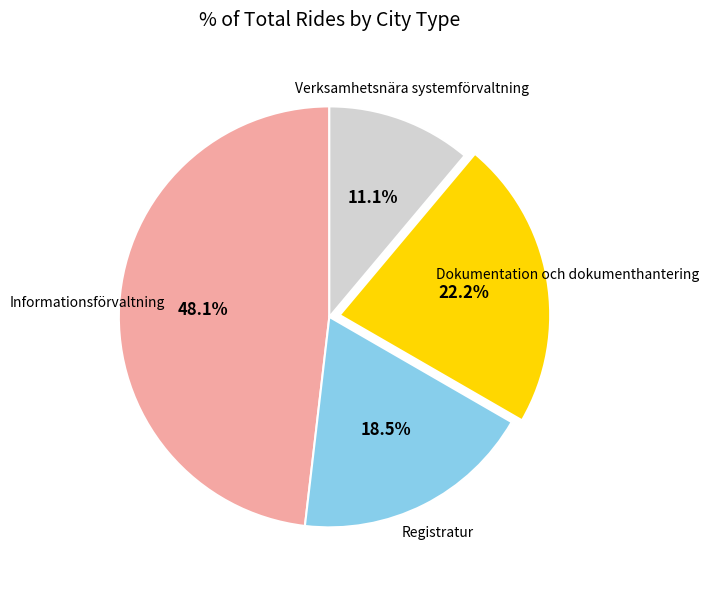

Does any single category account for the majority?

No